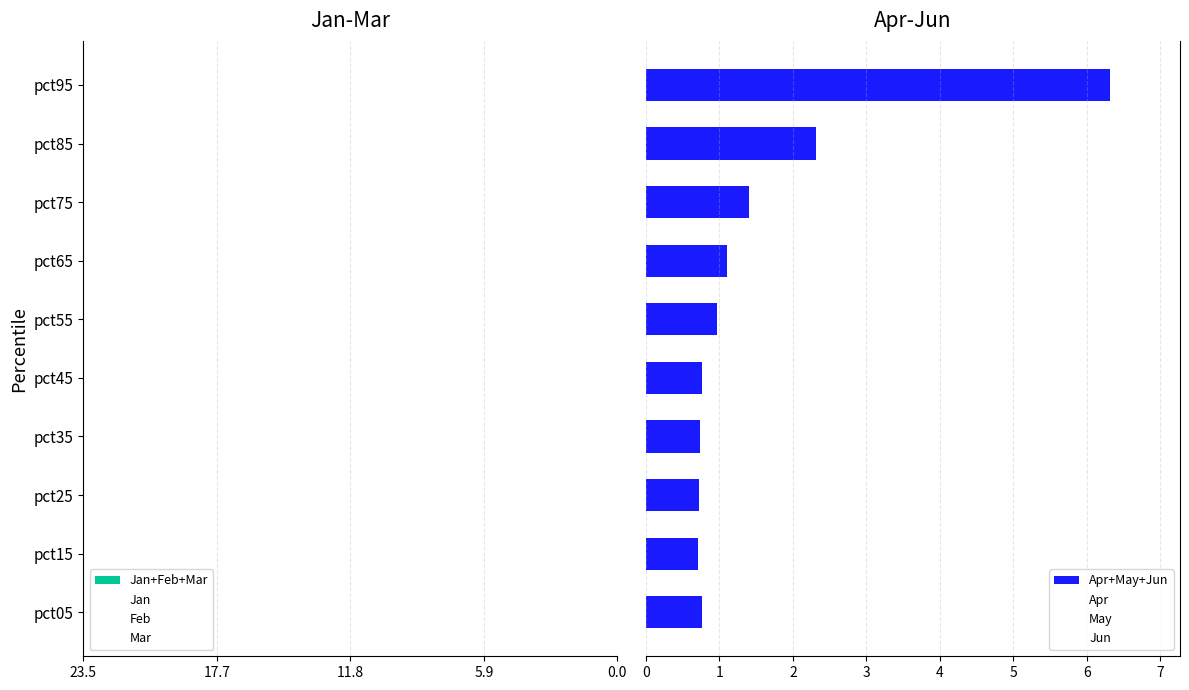

What is the difference between the second highest and minimum values in the May series?

0.5